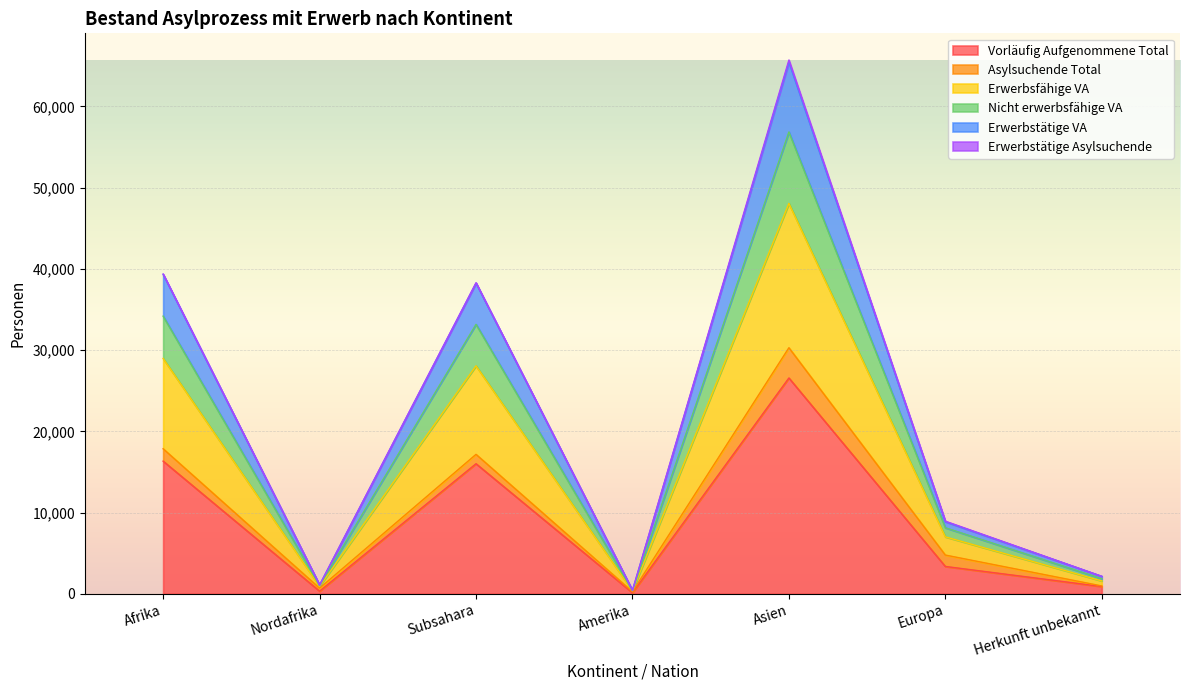

Is the value of Erwerbsfähige VA at Herkunft unbekannt greater than the value of Nicht erwerbsfähige VA at Europa?

No